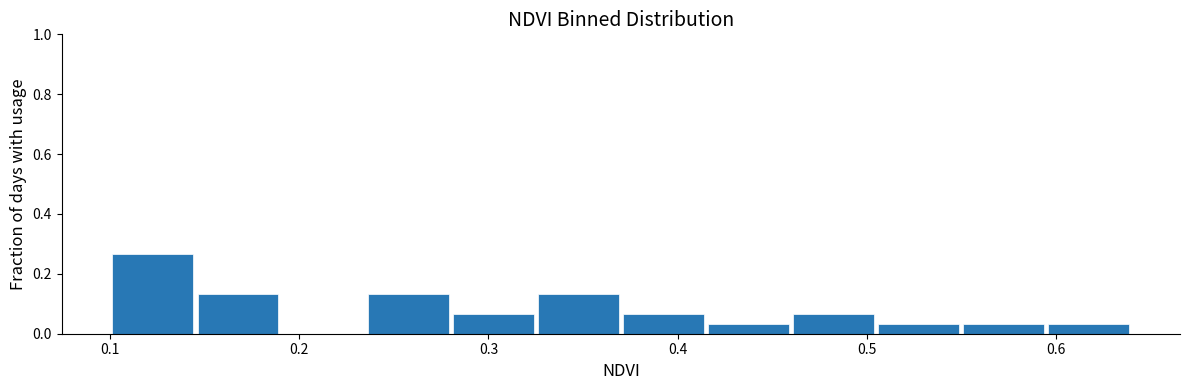

Reading left to right, list every bar in this chart as the range it spans on the x-axis followed by its height. Neither the bar edges nor the heights are printed on the chart, so give them approximately, as read against the axes.

0.100 to 0.145: 0.26
0.145 to 0.190: 0.14
0.190 to 0.235: 0
0.235 to 0.280: 0.14
0.280 to 0.325: 0.06
0.325 to 0.370: 0.14
0.370 to 0.415: 0.06
0.415 to 0.460: 0.04
0.460 to 0.505: 0.06
0.505 to 0.550: 0.04
0.550 to 0.595: 0.04
0.595 to 0.640: 0.04